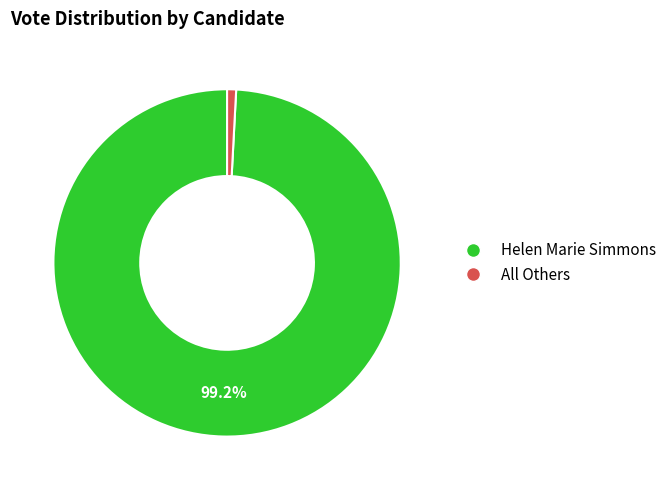

The All Others slice represents 1% of the pie. True or false?

True